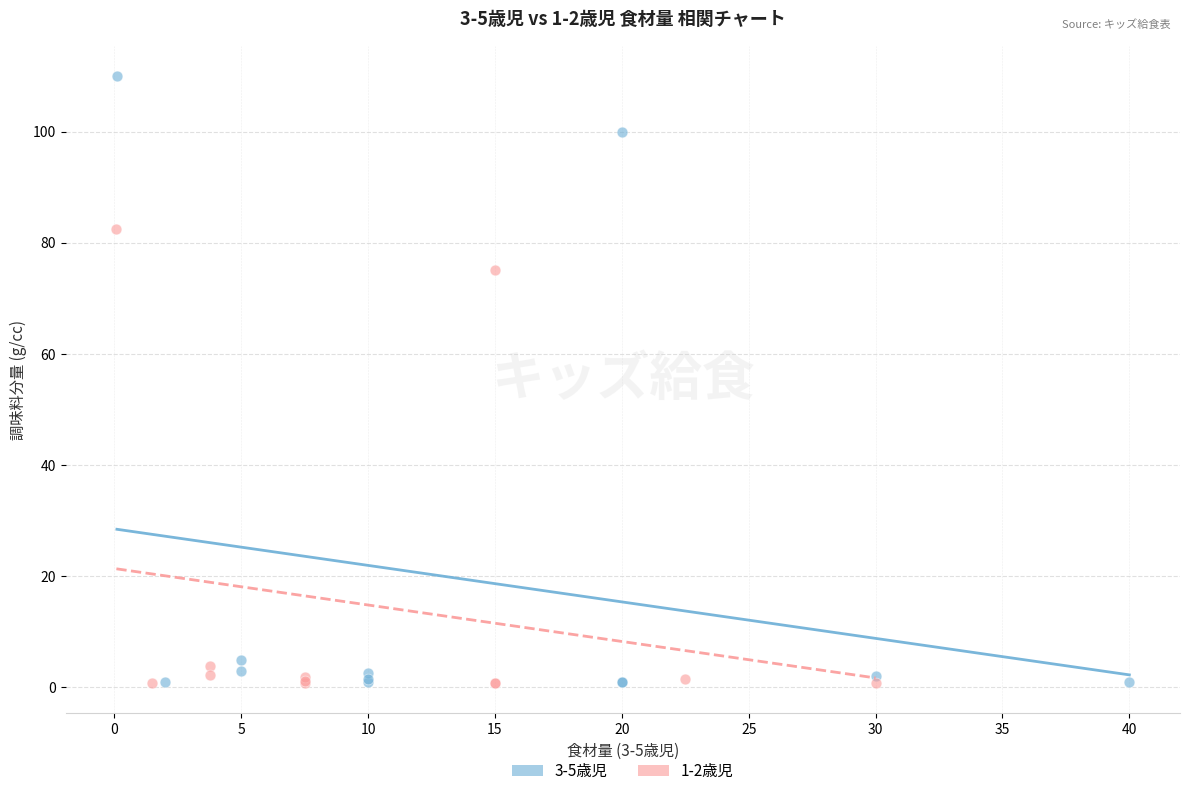

Which series reaches the maximum Y coordinate?

3-5歳児